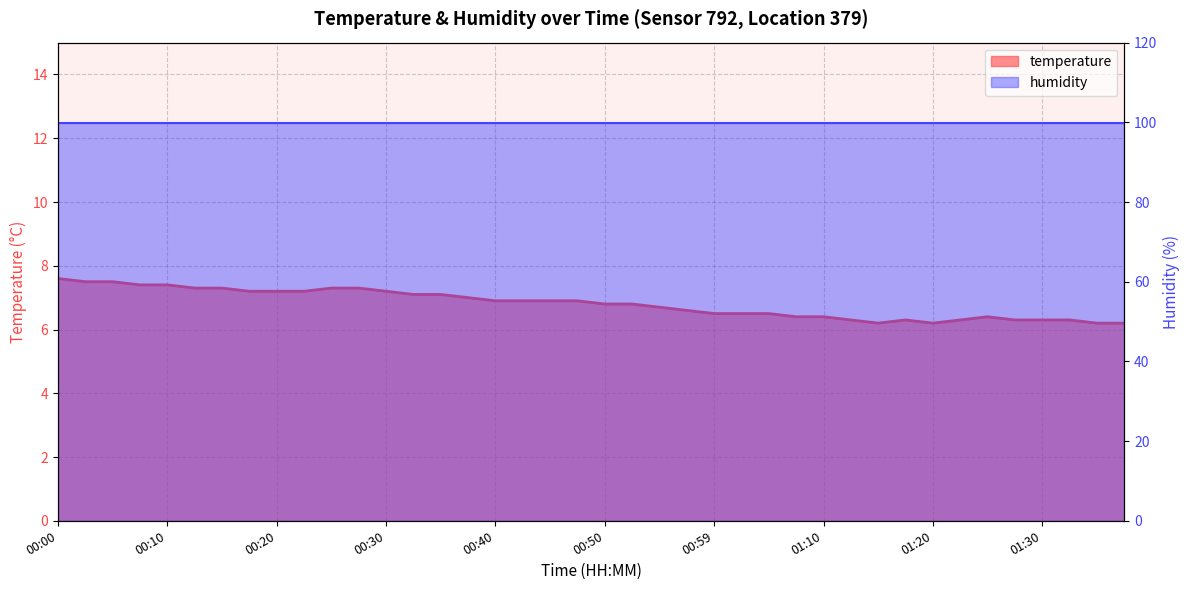

What is the sum of the values at 01:25 and 00:37?

13.4